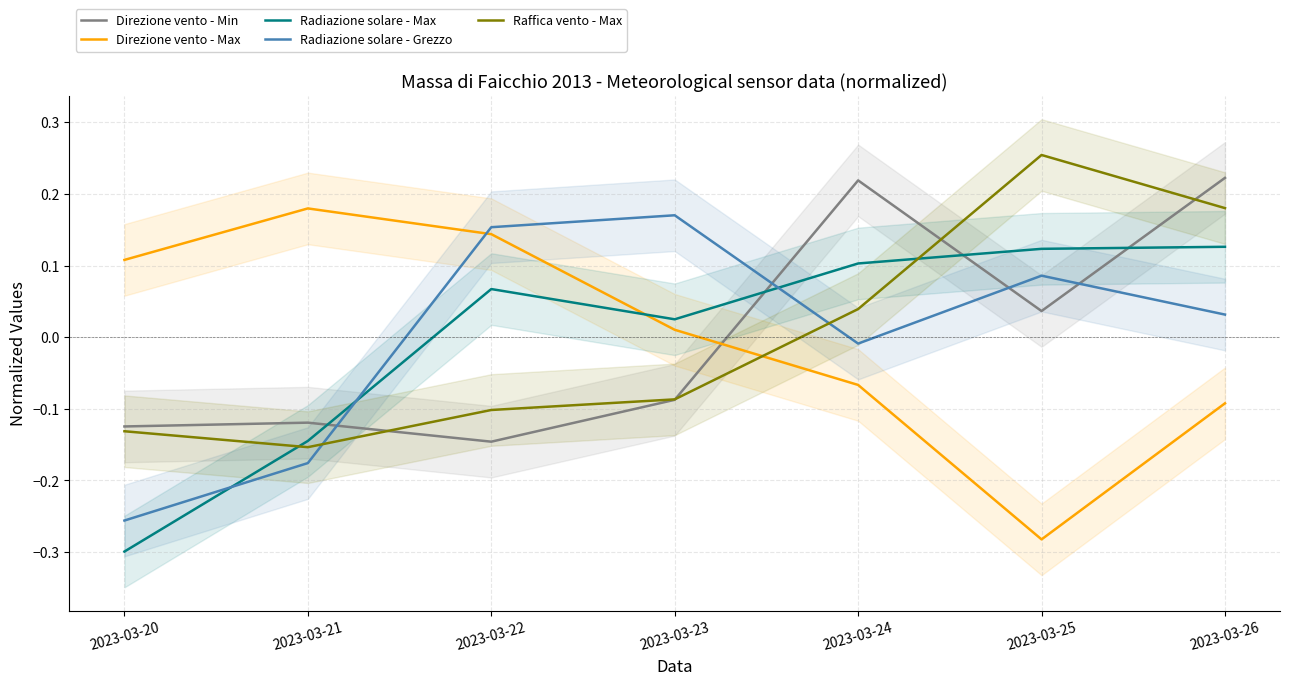

What is the difference between the highest and lowest values at 2023-03-25?

0.5